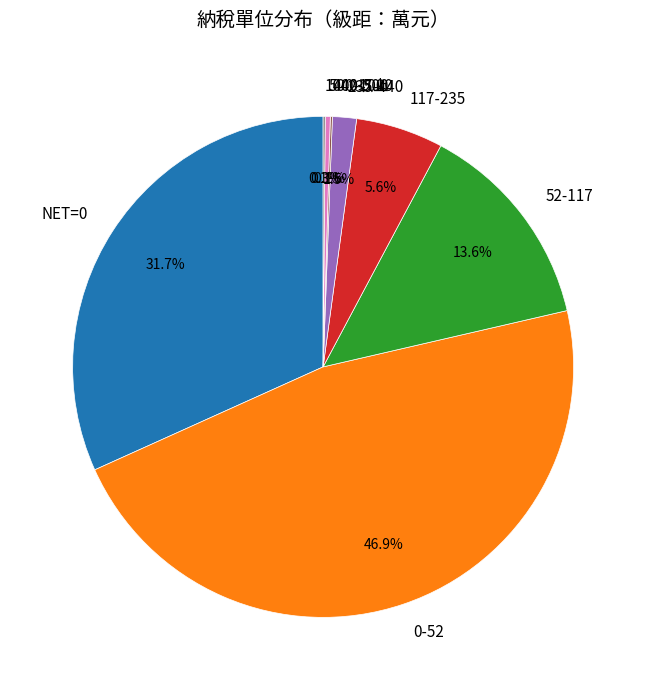

Does 0-52 represent more than half of the total?

No